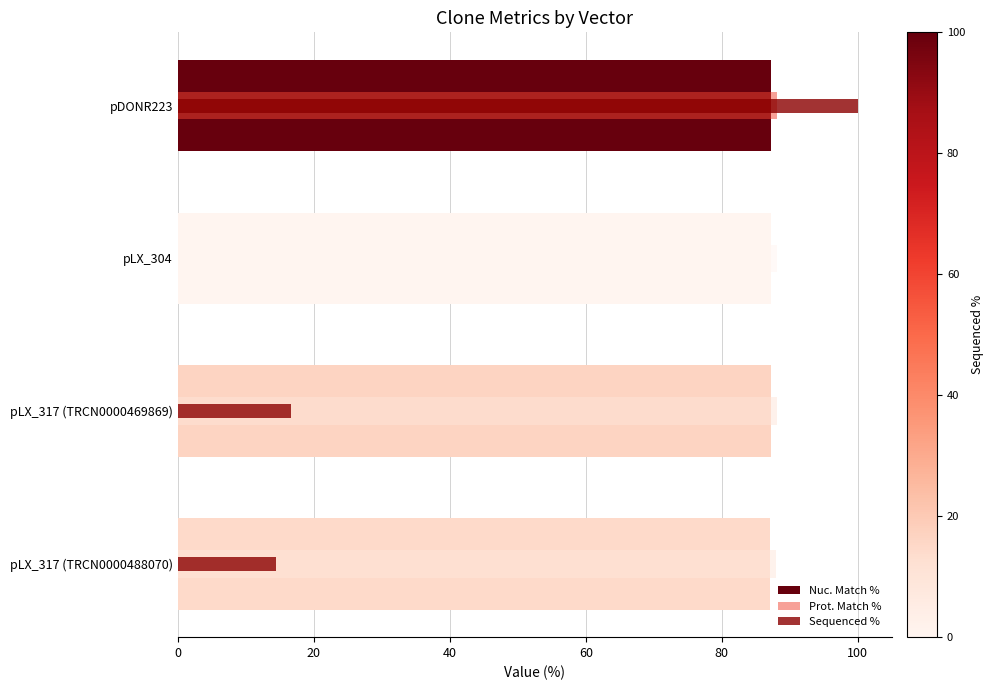

Is the value of Prot. Match % at pLX_304 greater than the value of Sequenced % at pDONR223?

No